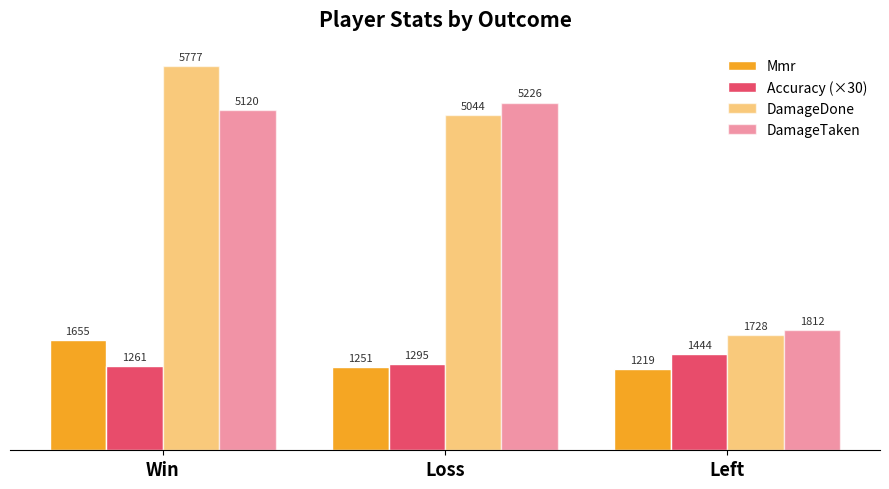

Are the bars horizontal?

No